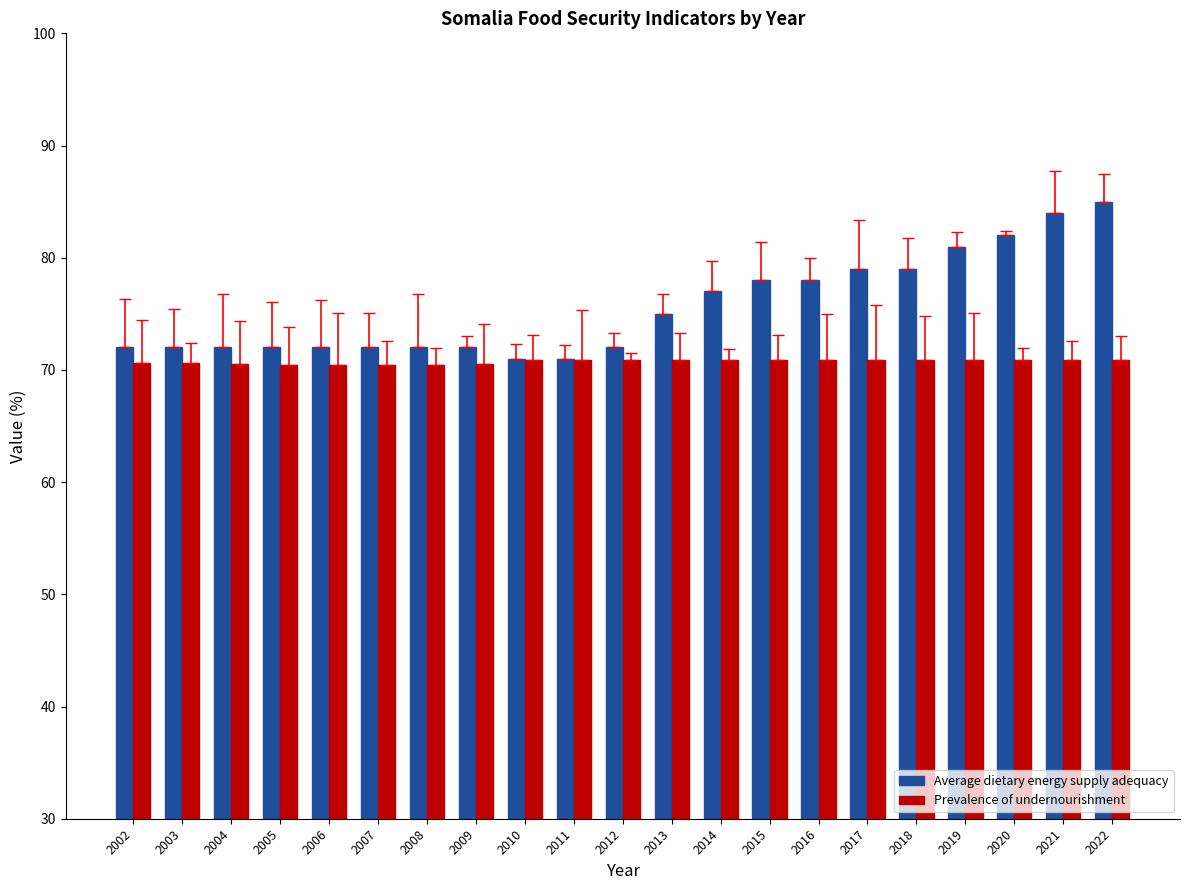

Which series changed the most between 2005 and 2013?

Average dietary energy supply adequacy